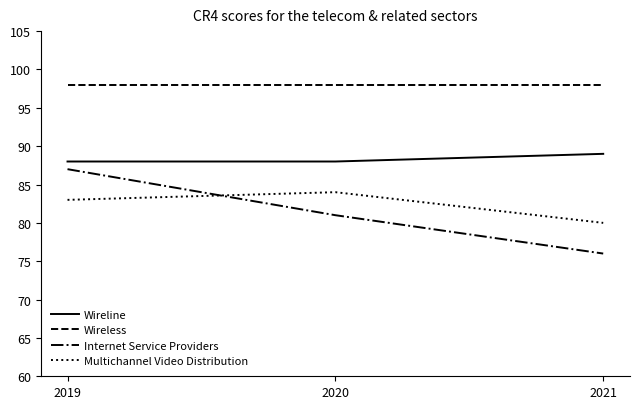

Does the chart display data point markers on the line(s)?

No